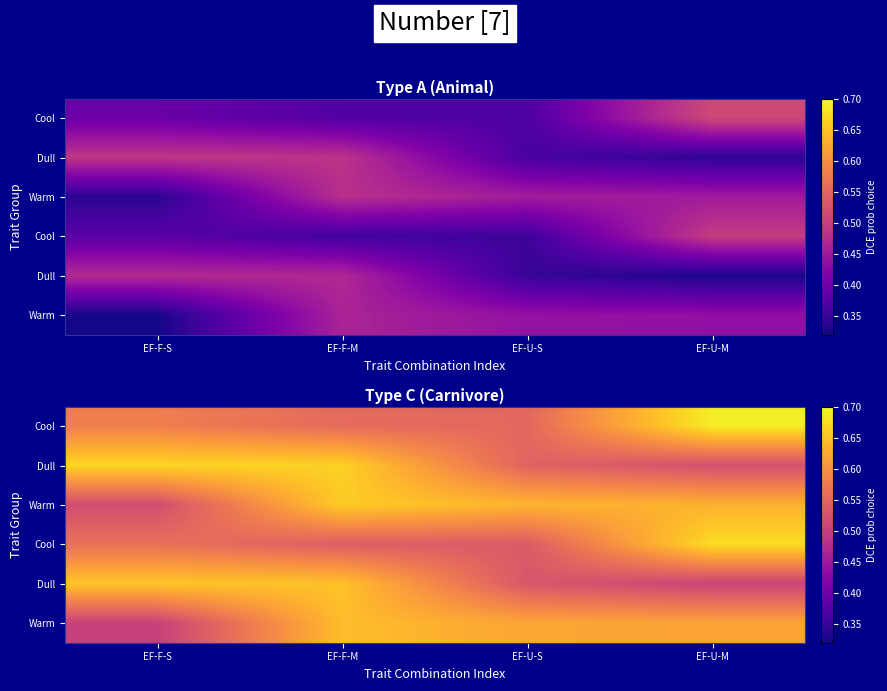

What is the greatest value displayed?

0.7